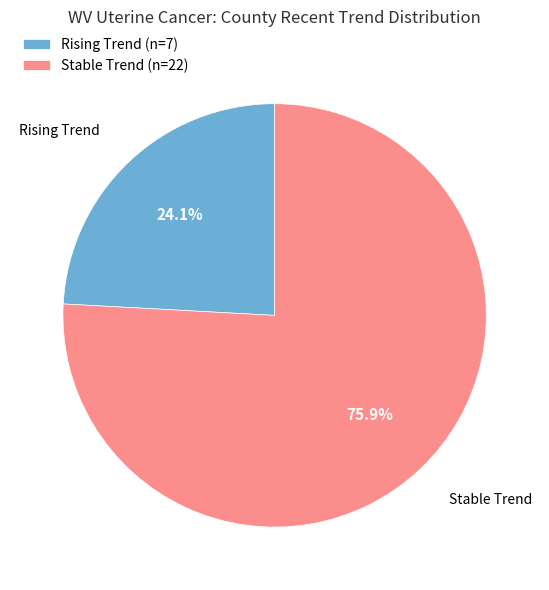

What is the smallest slice in the pie chart?

Rising Trend (n=7)